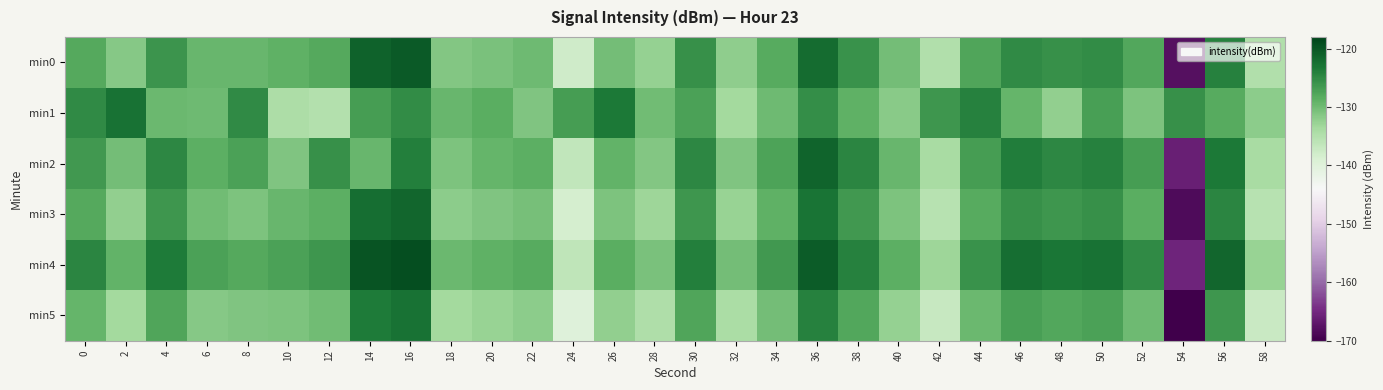

What is the spread (max minus min) of values at 58?

5.2